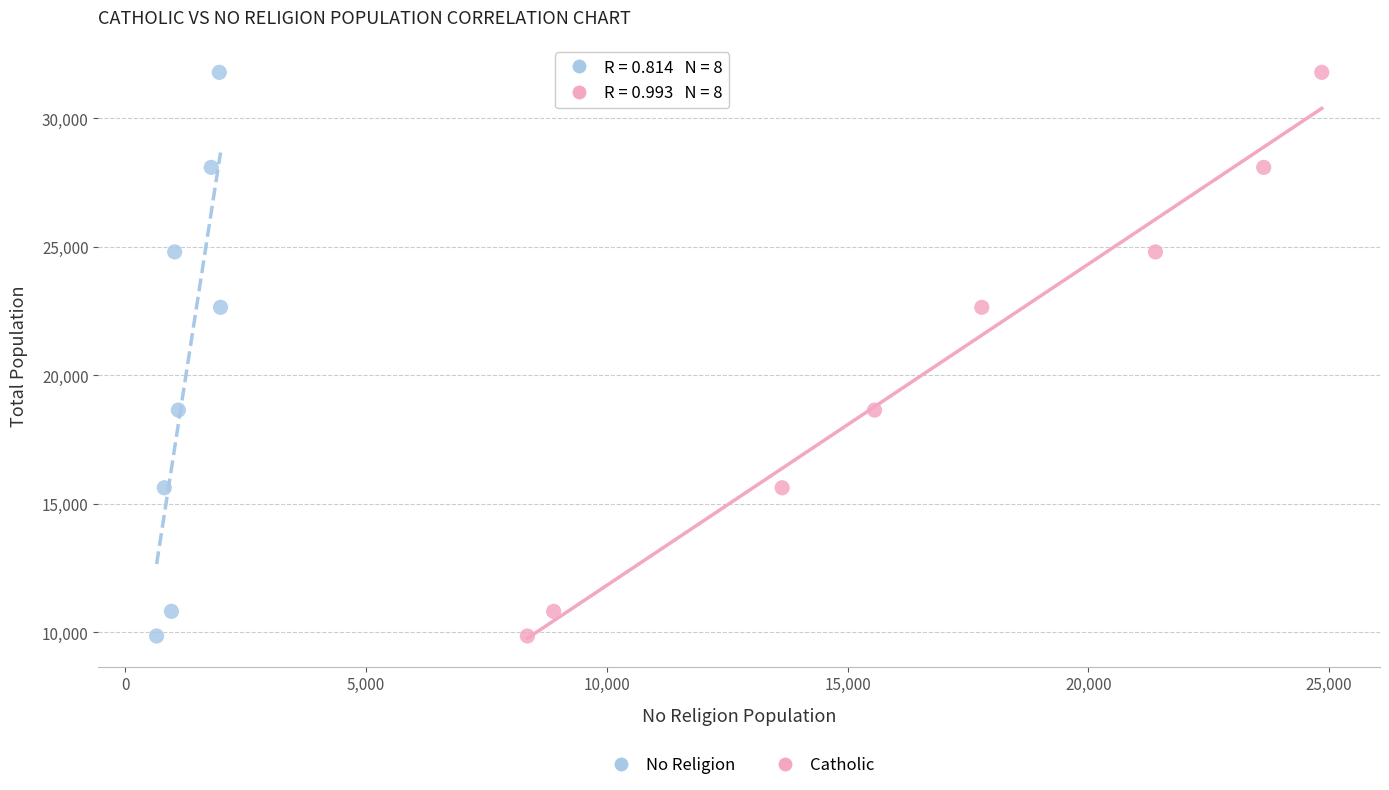

What are all the series names shown in the legend?

No Religion, Catholic